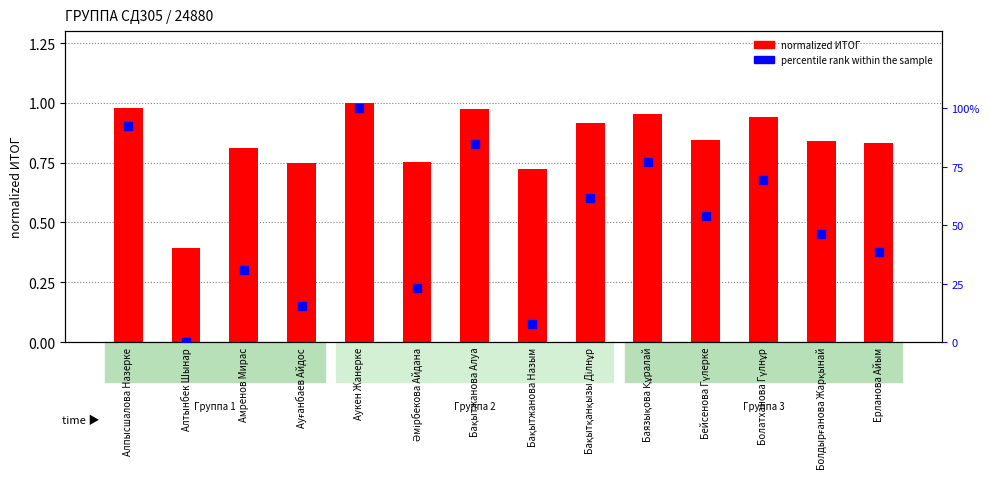

At which category is the sum across all series the highest?

Аукен Жанерке